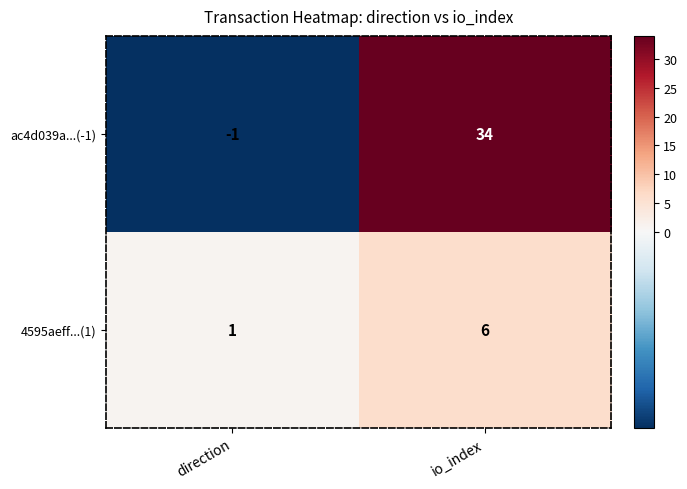

Which series has the largest total across all categories?

ac4d039a...(-1)